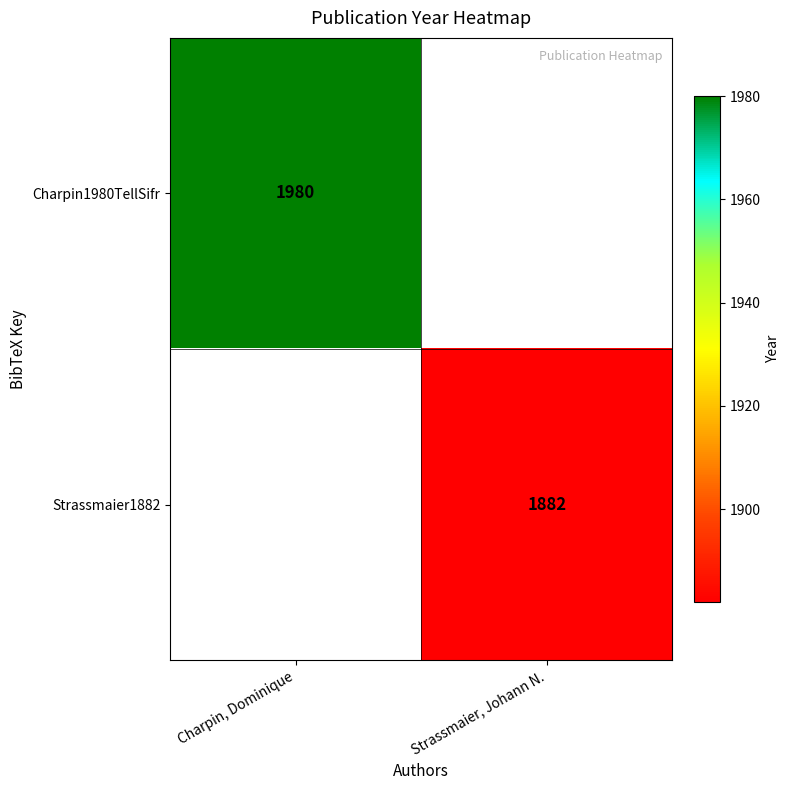

How many data points does each series have?

2